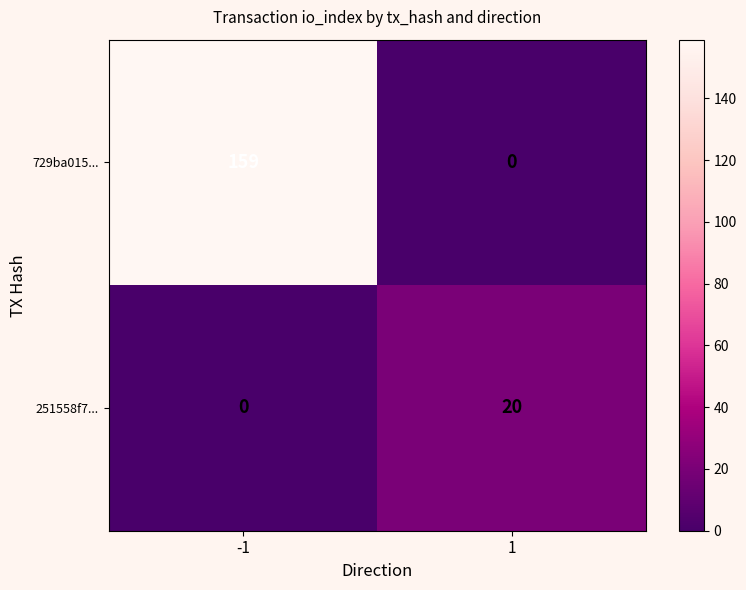

Rank the series by their maximum value, from lowest to highest.

251558f7..., 729ba015...